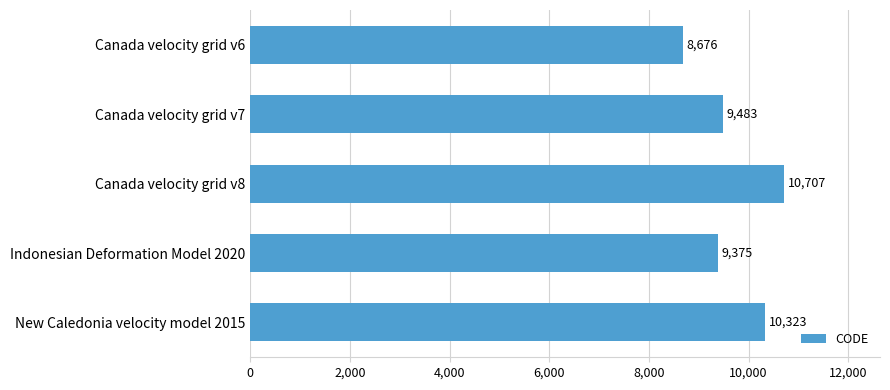

What is the difference between the values at Canada velocity grid v7 and Indonesian Deformation Model 2020?

108